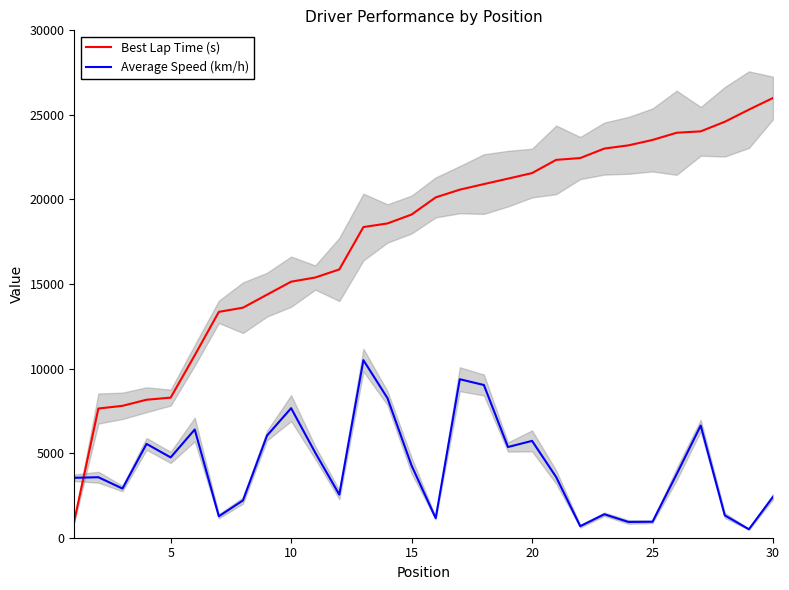

What are all the series names shown in the legend?

Best Lap Time (s), Average Speed (km/h)